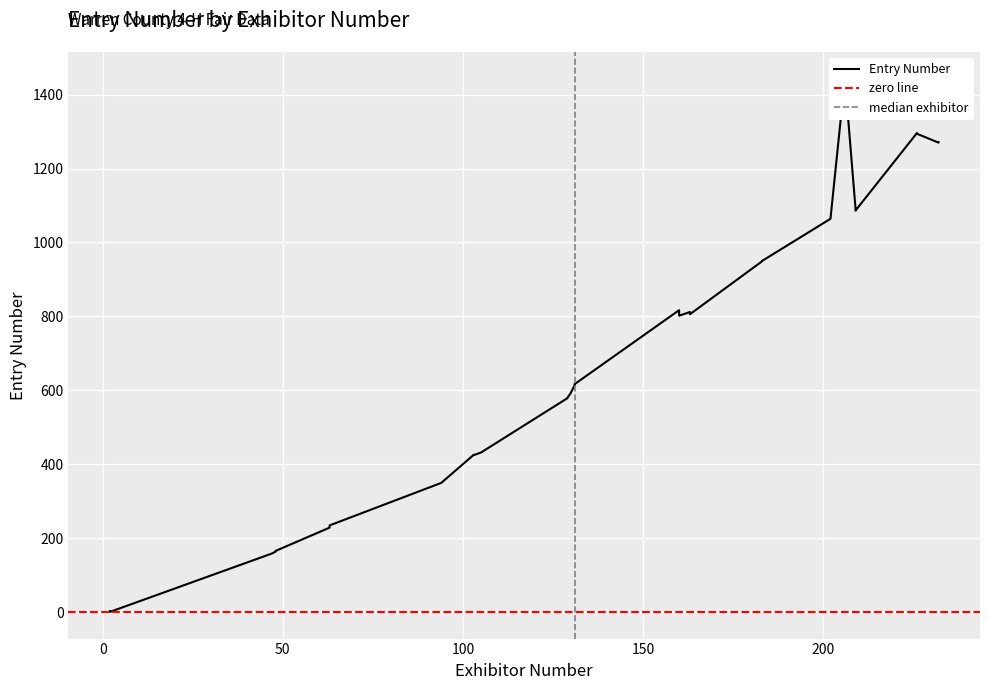

What is the difference between the second highest and minimum values?

1295